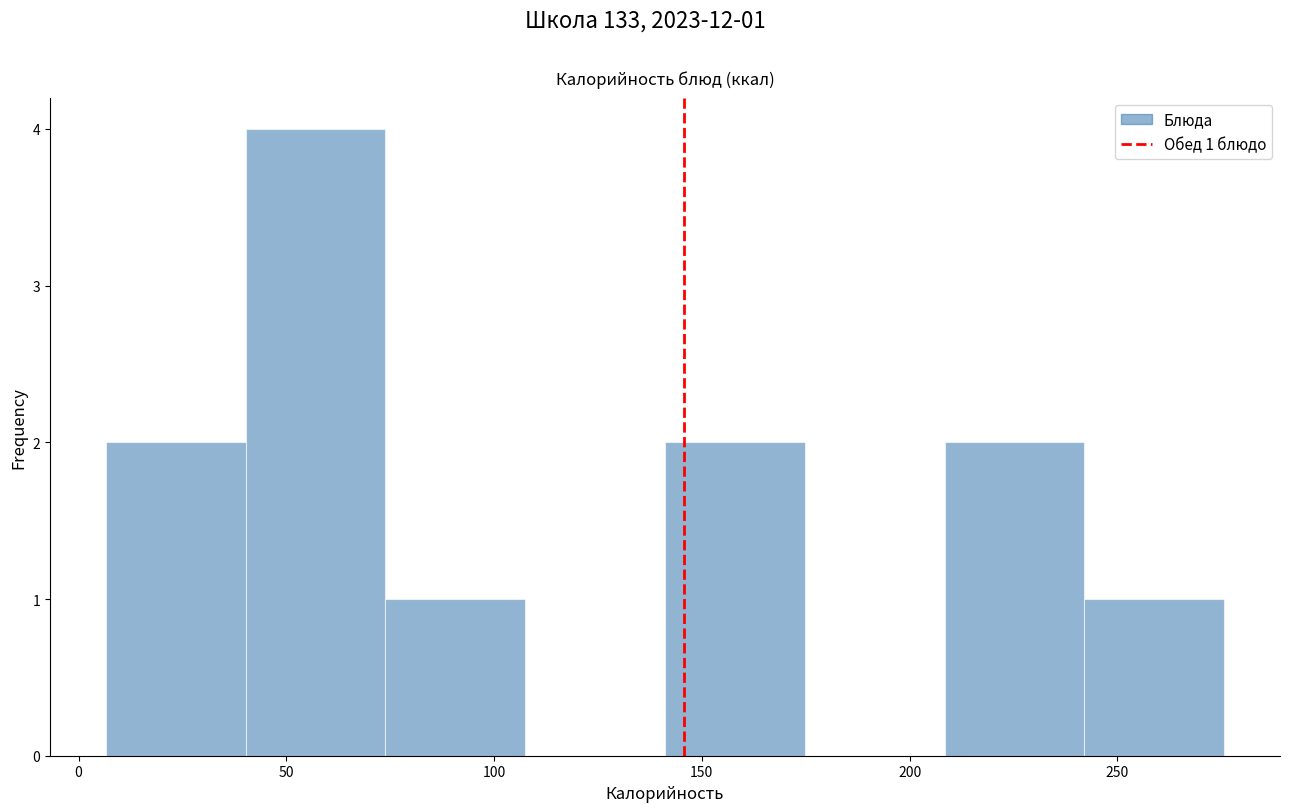

Over which range of the x-axis is the bar tallest?

40 to 75